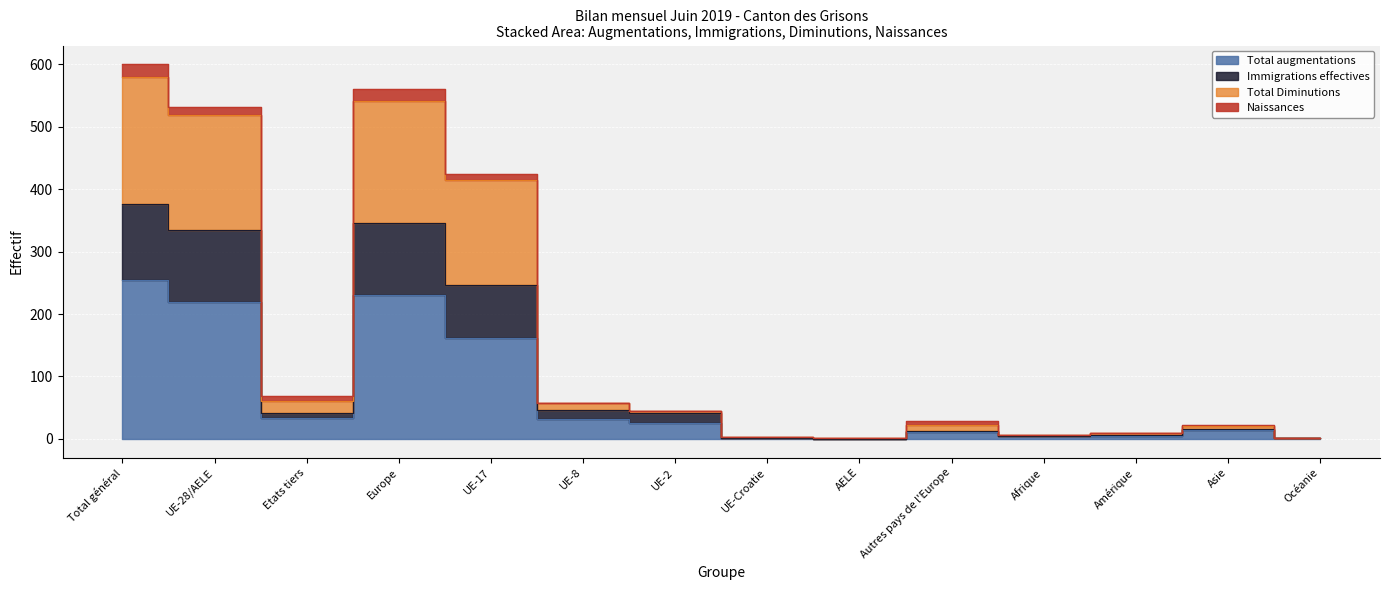

True or false: Effectif à la fin du mois précédent and Total augmentations intersect in this chart.

False